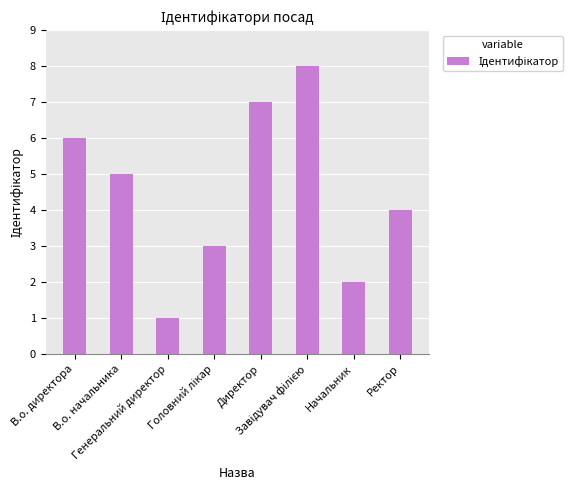

What is the sum of all values?

36